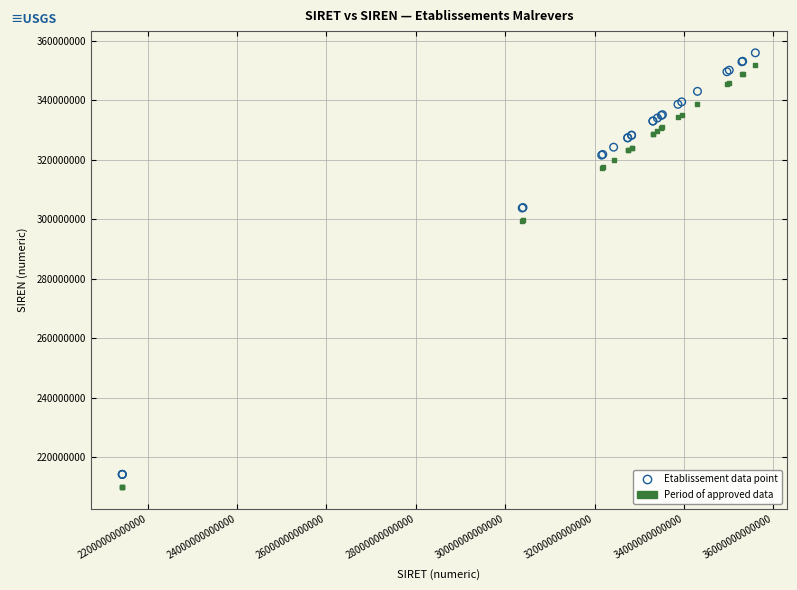

What is the X range (max minus min) for the scatter plot?

14169956703391.0